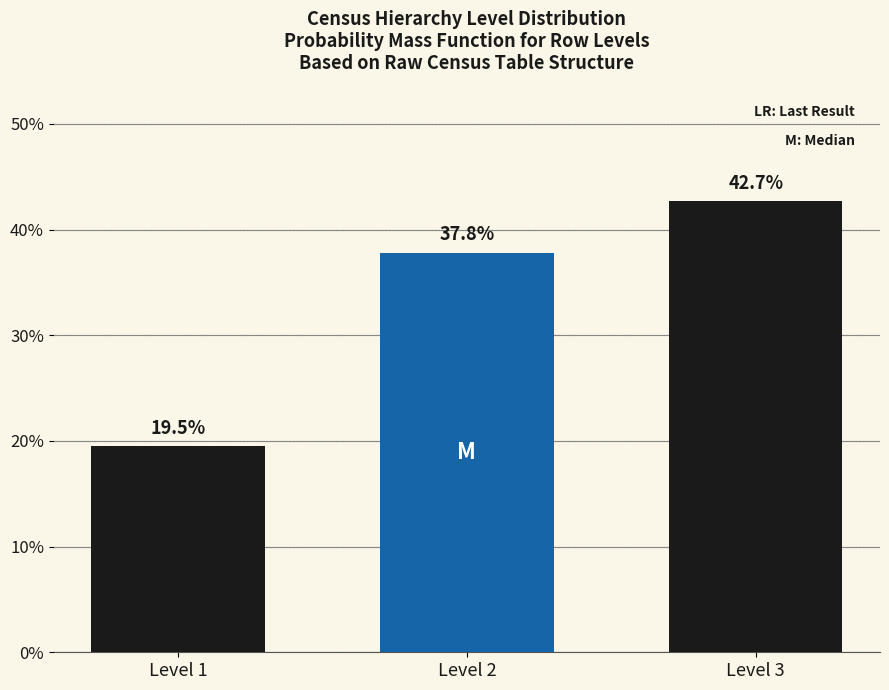

Reading left to right, transcribe all the data shown in this chart.

19.5	37.8	42.7